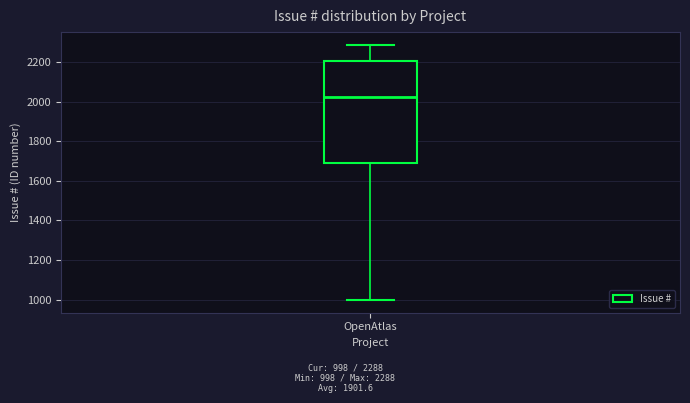

Transcribe this box plot: give where the median line is, the range the box spans, and where the two whiskers end, as read against the y-axis. The values are not printed on the chart, so give them approximately, as read against the axis.

median 2020, box 1700 to 2200, whiskers 1000 to 2280